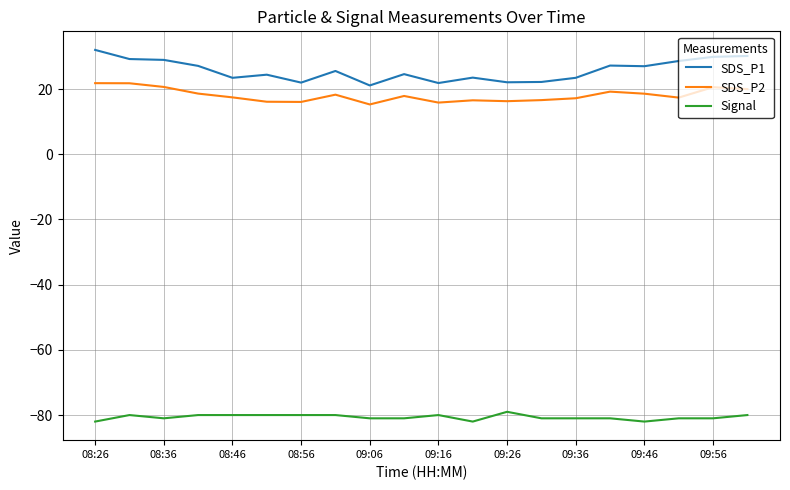

Rank the series by their maximum value, from lowest to highest.

Signal, SDS_P2, SDS_P1